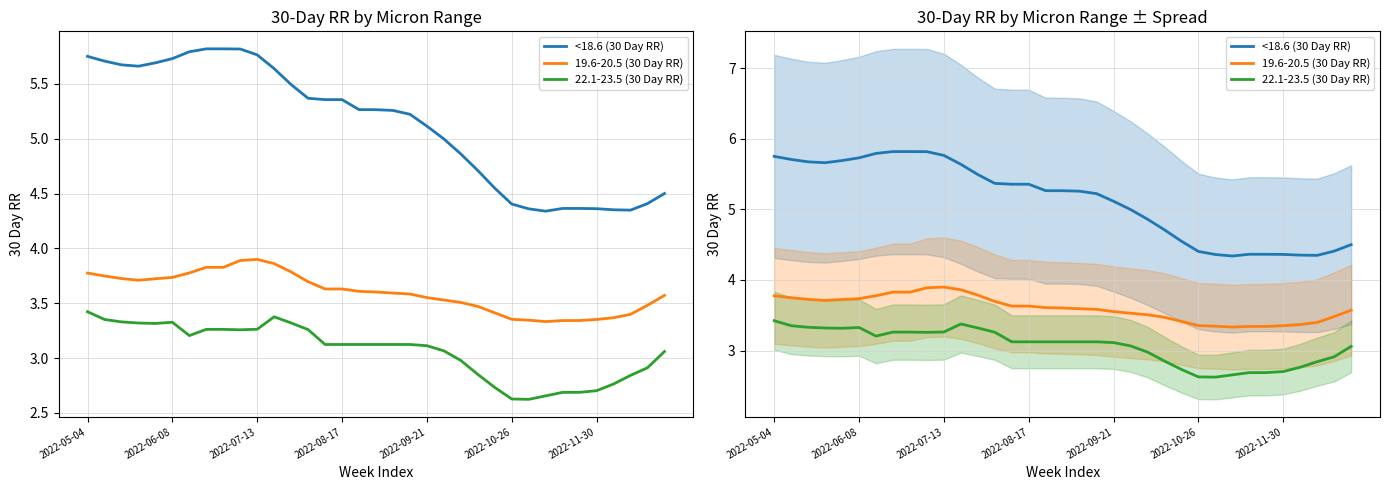

Is it true that 19.6-20.5 (30 Day RR) equals 5.5 at 32?

False